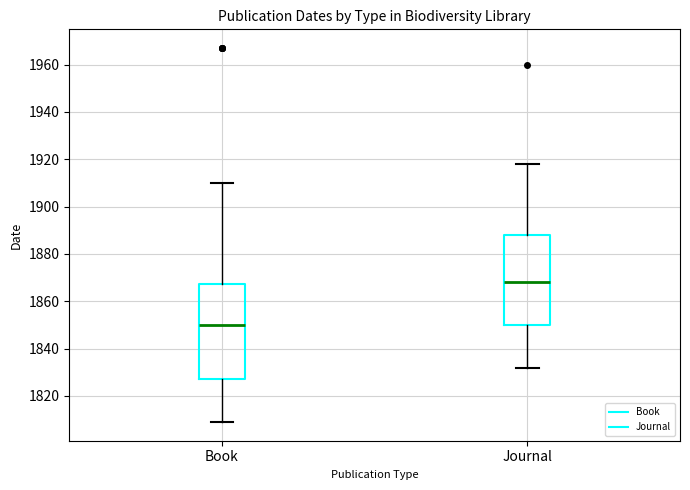

Reading left to right, transcribe this box plot: for each box, give where its median line is, the range the box spans, and where its two whiskers end, as read against the y-axis. The values are not printed on the chart, so give them approximately, as read against the axis.

Book: median 1850, box 1828 to 1868, whiskers 1810 to 1910
Journal: median 1868, box 1850 to 1888, whiskers 1832 to 1918